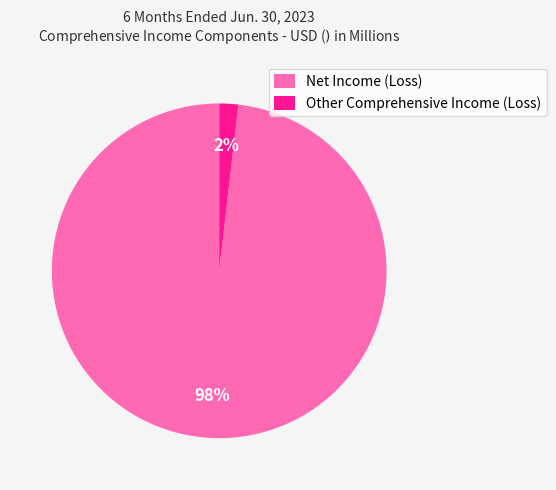

To the nearest percent, what portion does Other Comprehensive Income (Loss) represent?

2%